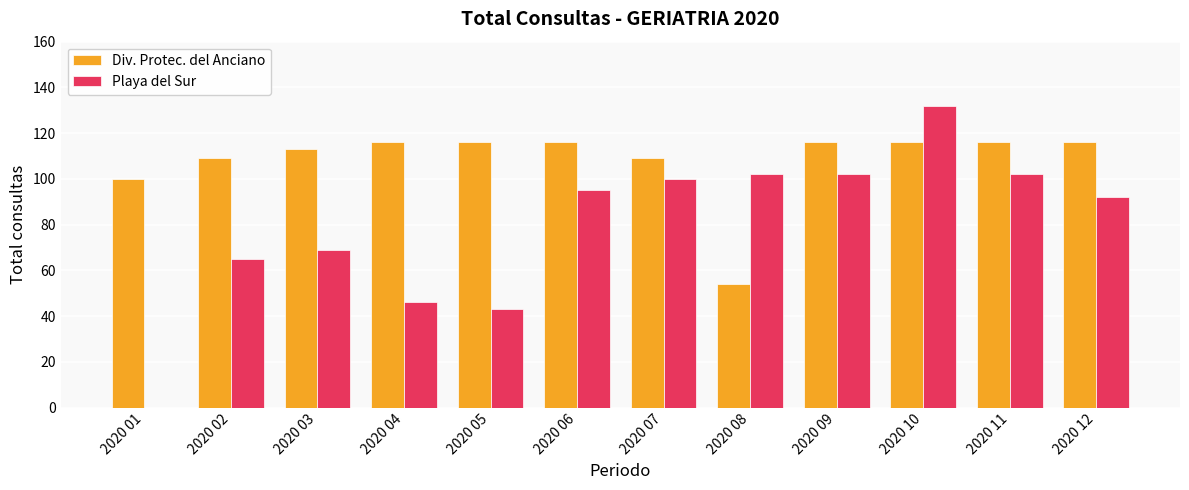

What is the difference between the Playa del Sur values at 2020 11 and 2020 05?

59